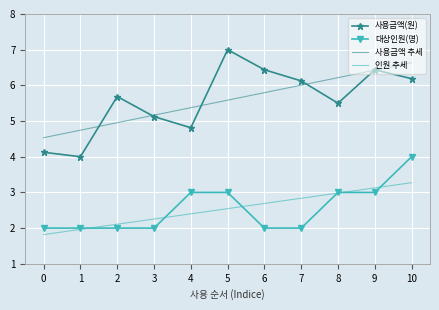

Reading left to right, list all the values displayed in this chart.

사용금액(원): 4.1	4.0	5.7	5.1	4.8	7.0	6.4	6.1	5.5	6.4	6.2
대상인원(명): 2.0	2.0	2.0	2.0	3.0	3.0	2.0	2.0	3.0	3.0	4.0
사용금액 추세: 4.5	4.7	5.0	5.2	5.4	5.6	5.8	6.0	6.2	6.4	6.6
인원 추세: 1.8	2.0	2.1	2.3	2.4	2.5	2.7	2.8	3.0	3.1	3.3